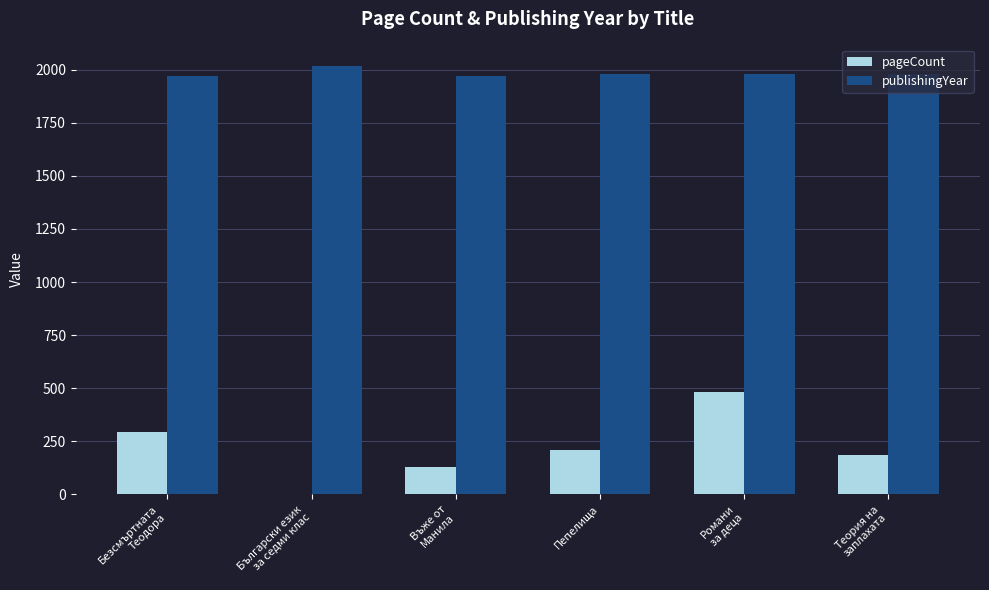

How many positive values does the pageCount series have?

5